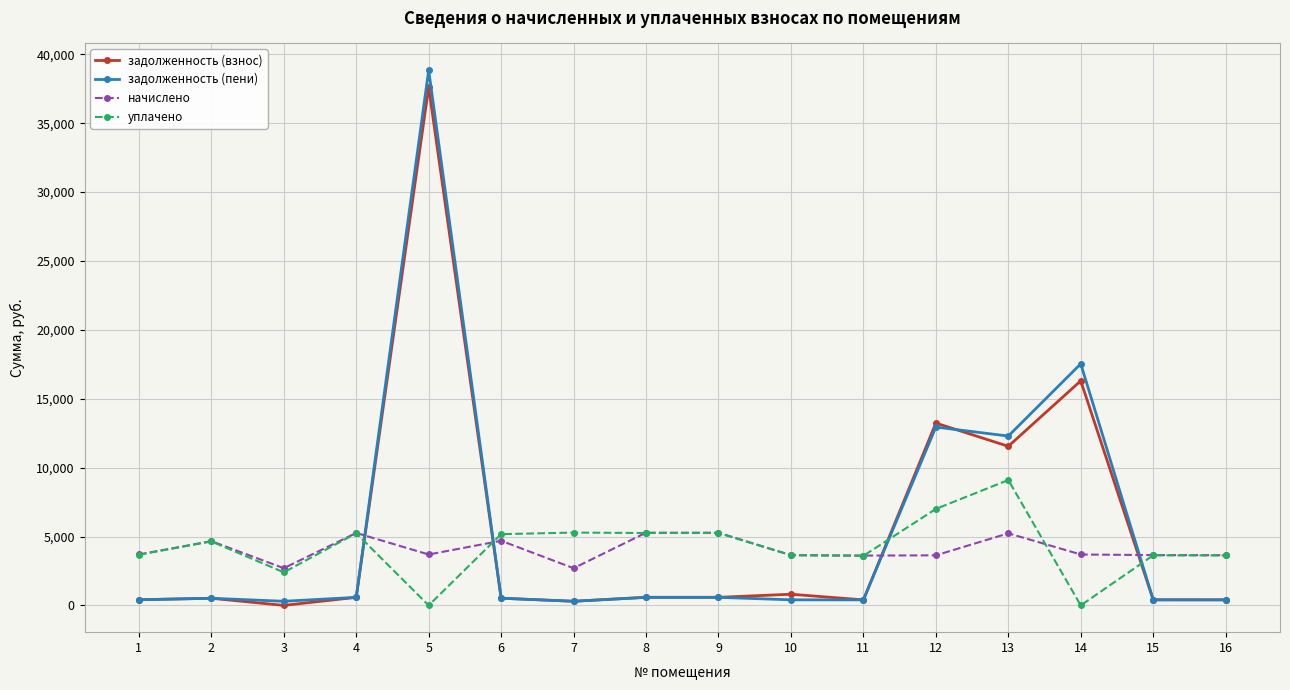

What is the value of the начислено point at the 11th from the left?

3615.4